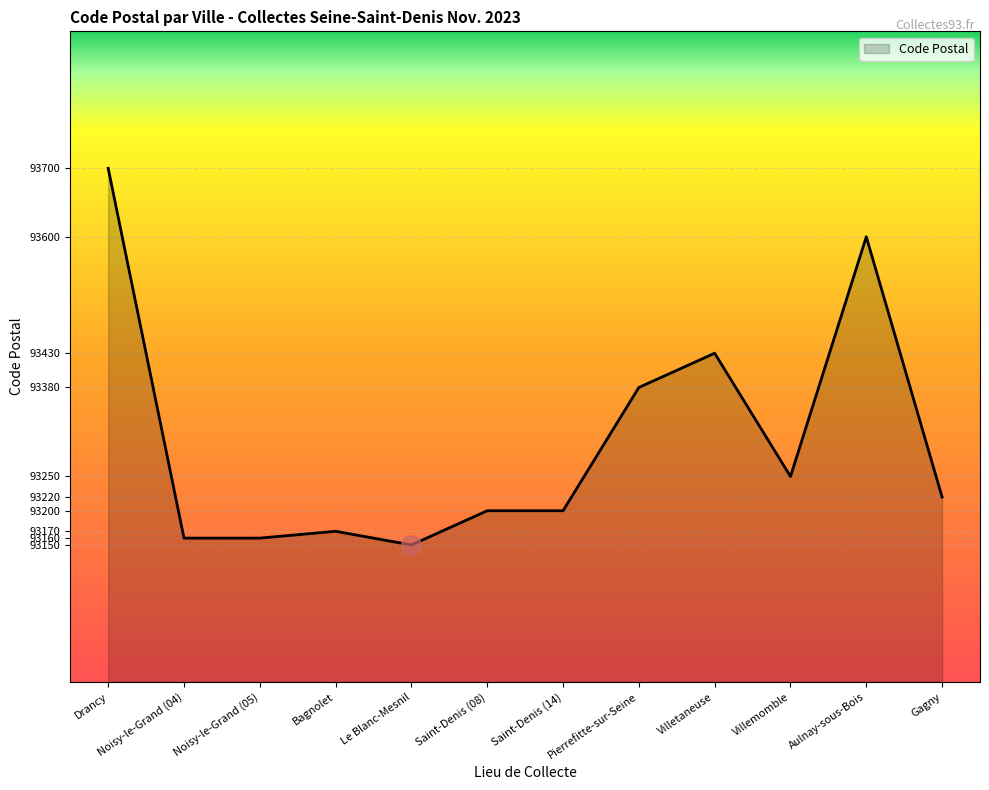

True or false: there are more than 0 points higher than both neighbors.

True